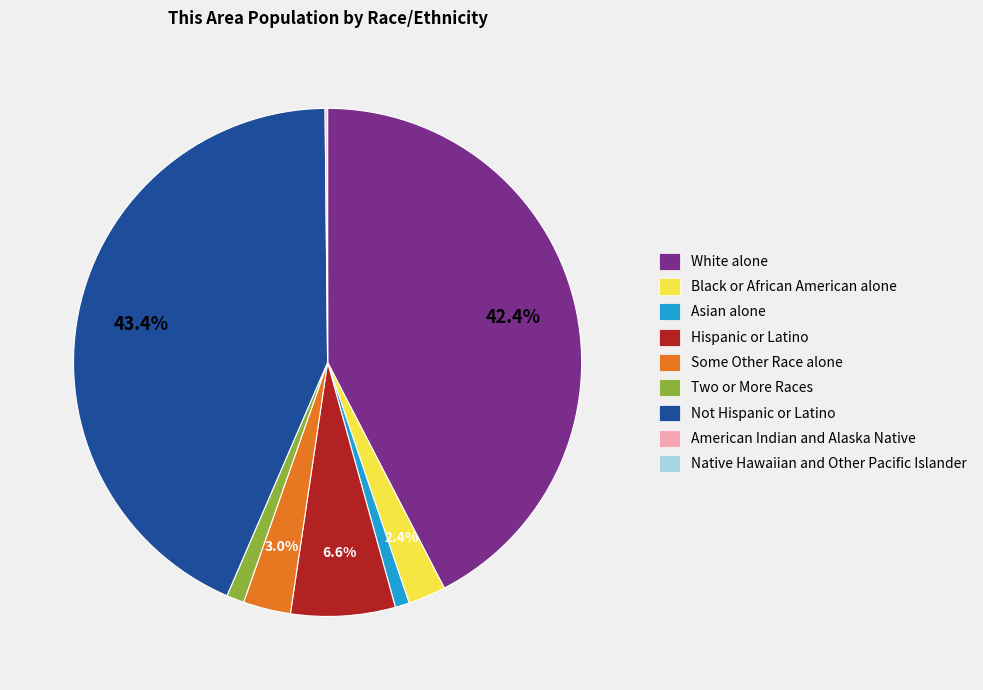

Does any single category account for the majority?

No